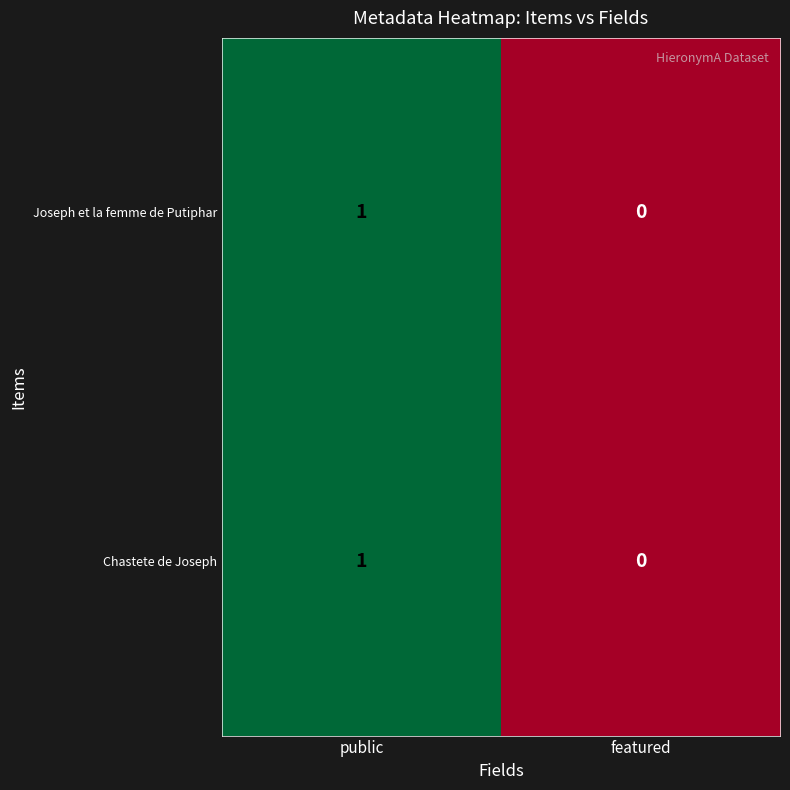

List the labels in order of Chastete de Joseph value, smallest first.

featured, public